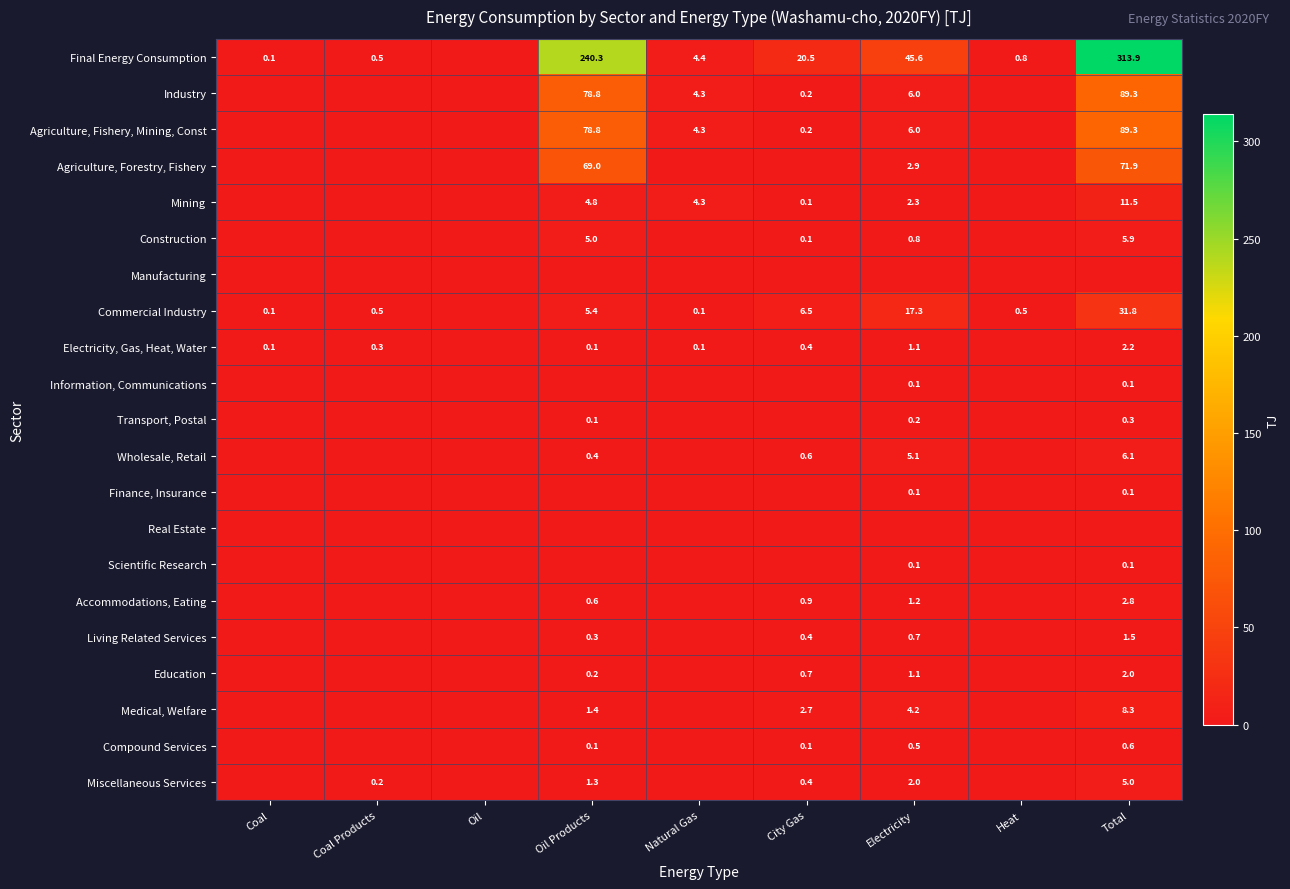

How many categories are shown in the chart?

9